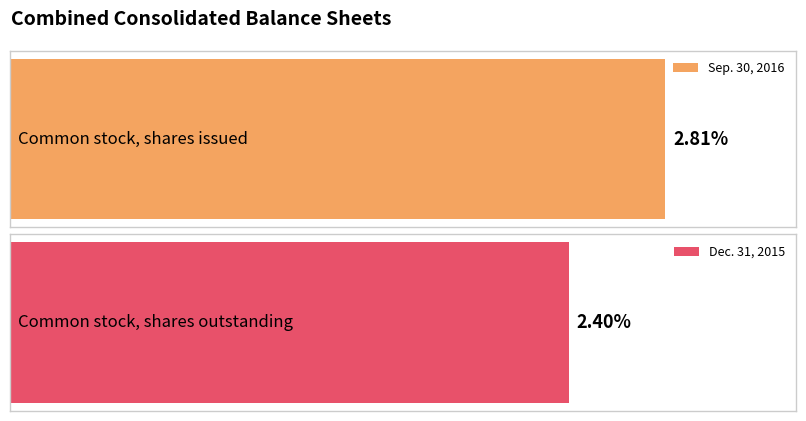

Are the bars grouped side by side (vs. stacked)?

Yes